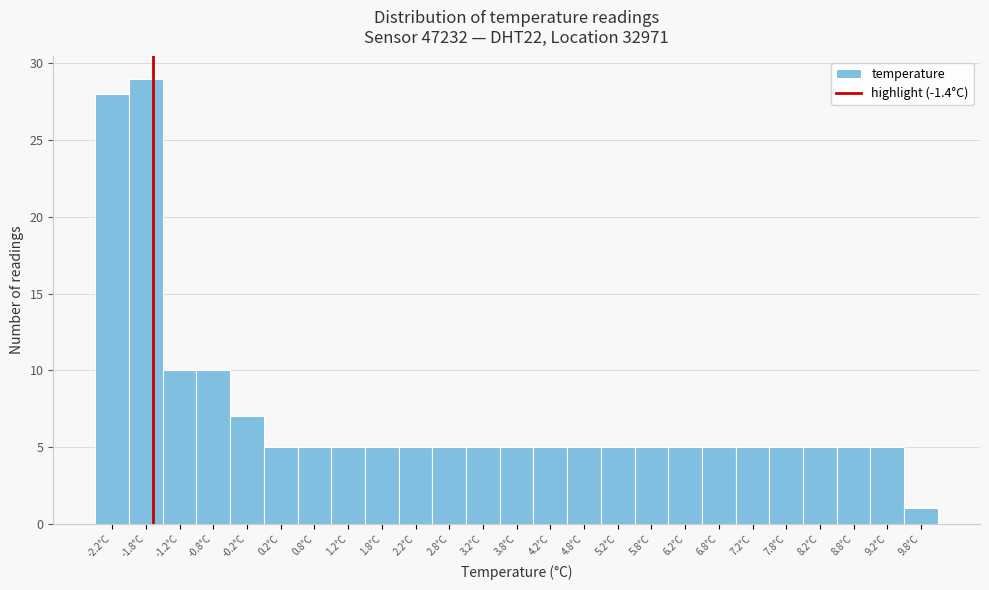

Reading left to right, list all the values displayed in this chart.

-2.2°C=28	-1.8°C=29	-1.2°C=10	-0.8°C=10	-0.2°C=7	0.2°C=5	0.8°C=5	1.2°C=5	1.8°C=5	2.2°C=5	2.8°C=5	3.2°C=5	3.8°C=5	4.2°C=5	4.8°C=5	5.2°C=5	5.8°C=5	6.2°C=5	6.8°C=5	7.2°C=5	7.8°C=5	8.2°C=5	8.8°C=5	9.2°C=5	9.8°C=1